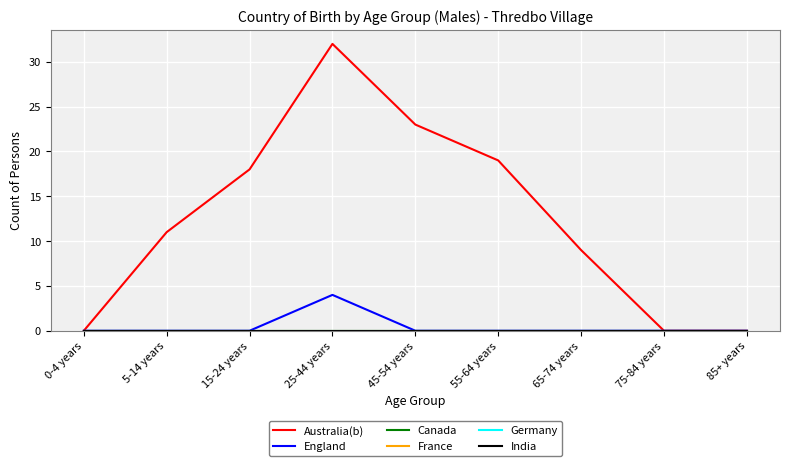

What position from the right is 0-4 years?

9